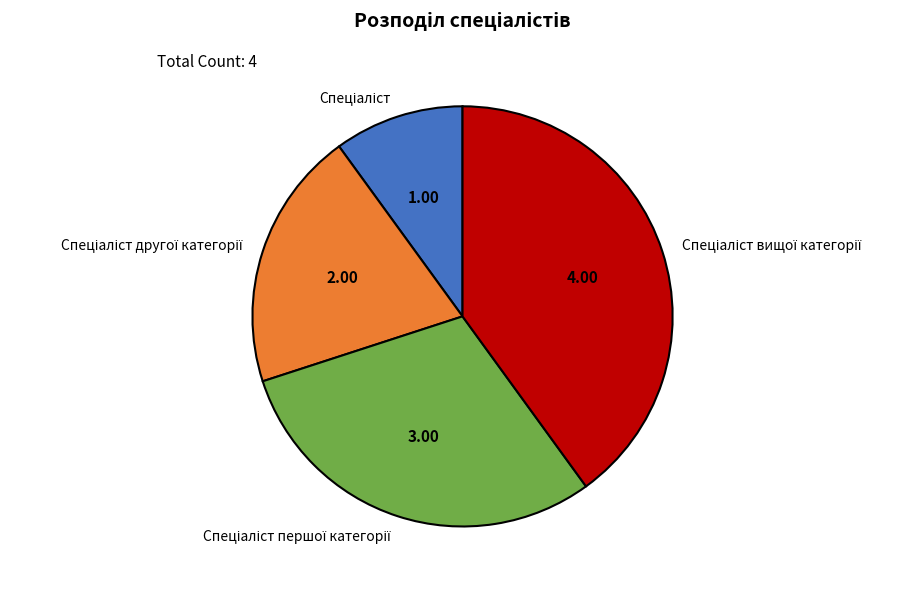

Is there a majority slice in this chart?

No